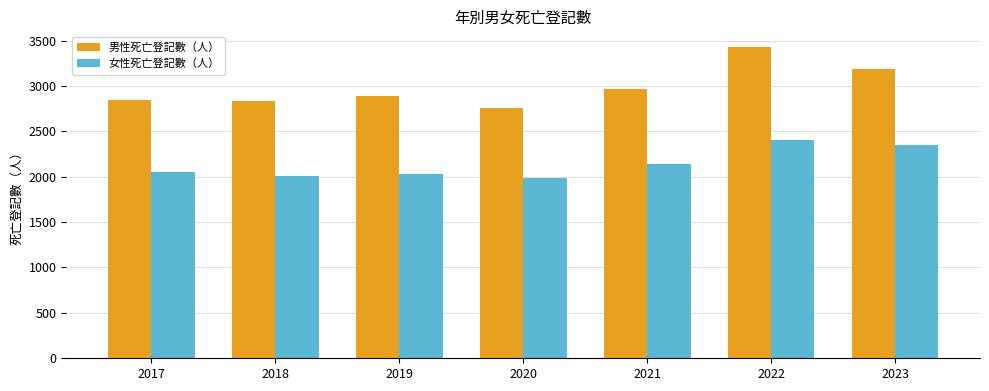

Which series has the largest range (max minus min)?

男性死亡登記數（人）